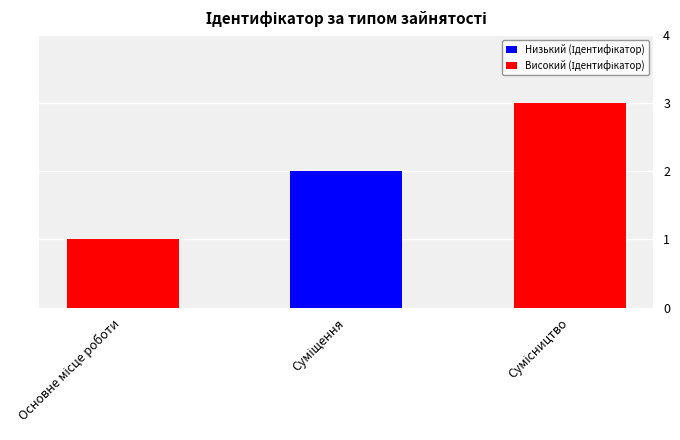

What is the maximum value shown in the chart?

3